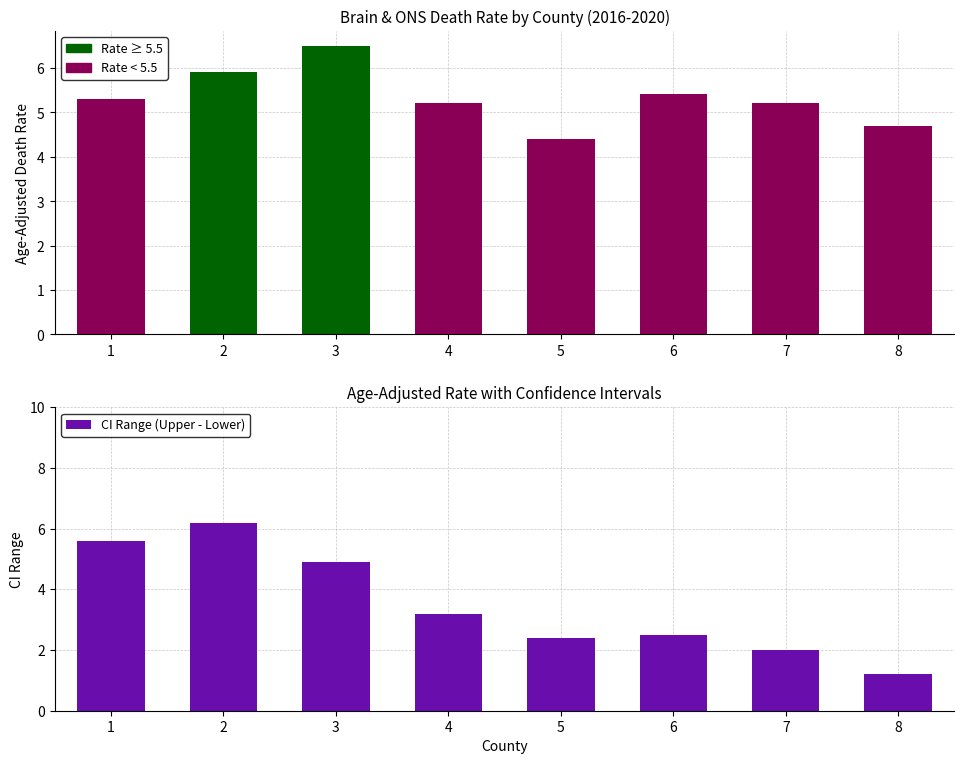

What is the smallest value displayed?

1.2